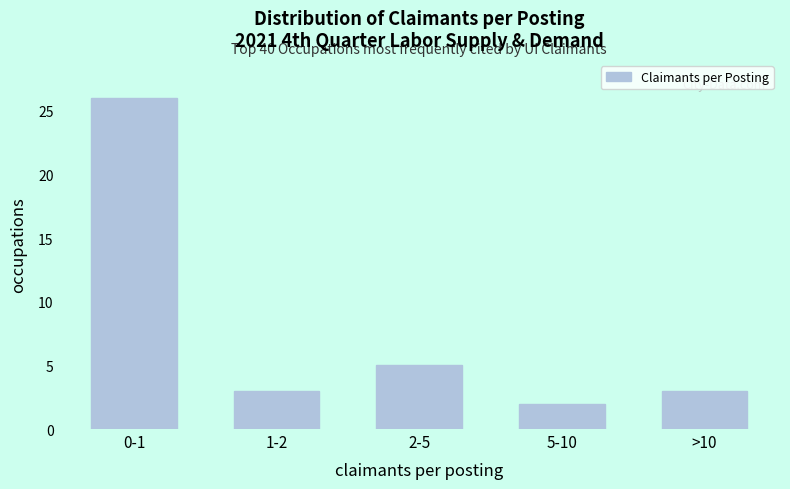

Reading left to right, what are all the values shown in this chart?

26	3	5	2	3